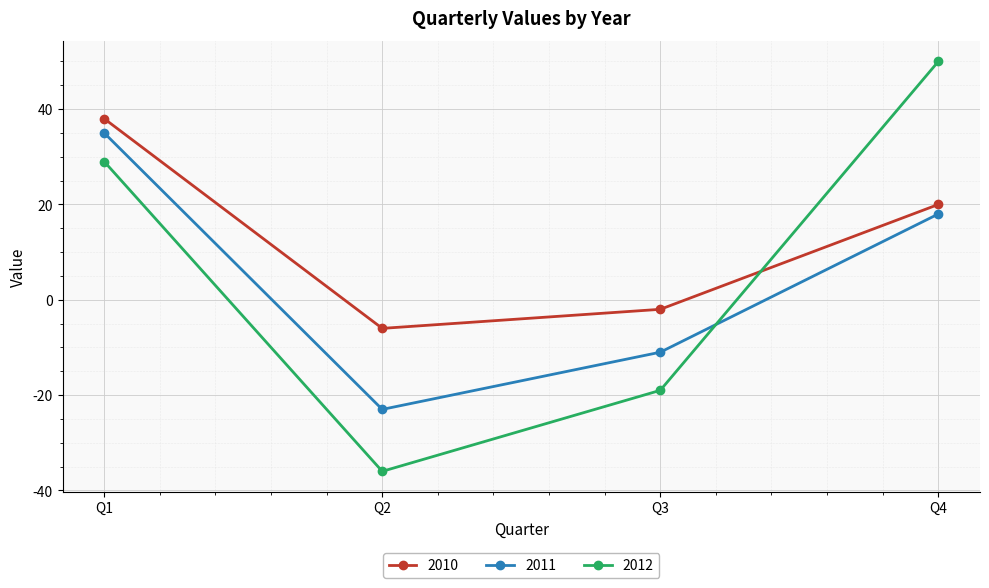

What is the spread (max minus min) of values at Q3?

17